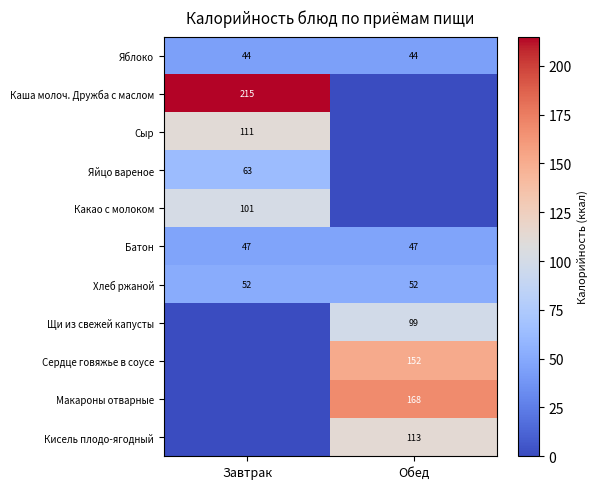

True or false: Сыр has a value of 111 at Завтрак.

True